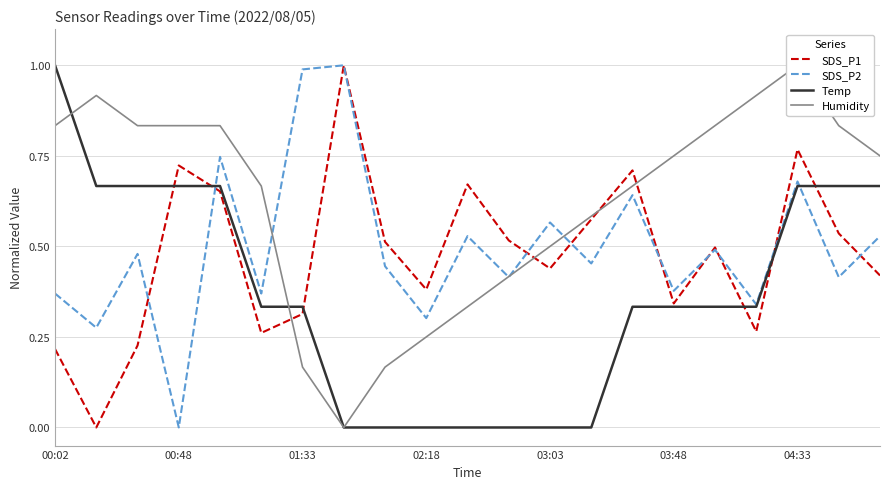

Reading left to right, what are all the values shown in this chart?

SDS_P1: 0.2	0.0	0.2	0.7	0.7	0.3	0.3	1.0	0.5	0.4	0.7	0.5	0.4	0.6	0.7	0.3	0.5	0.3	0.8	0.5	0.4
SDS_P2: 0.4	0.3	0.5	0.0	0.7	0.4	1.0	1.0	0.4	0.3	0.5	0.4	0.6	0.5	0.6	0.4	0.5	0.3	0.7	0.4	0.5
Temp: 1.0	0.7	0.7	0.7	0.7	0.3	0.3	0.0	0.0	0.0	0.0	0.0	0.0	0.0	0.3	0.3	0.3	0.3	0.7	0.7	0.7
Humidity: 0.8	0.9	0.8	0.8	0.8	0.7	0.2	0.0	0.2	0.3	0.3	0.4	0.5	0.6	0.7	0.8	0.8	0.9	1.0	0.8	0.8